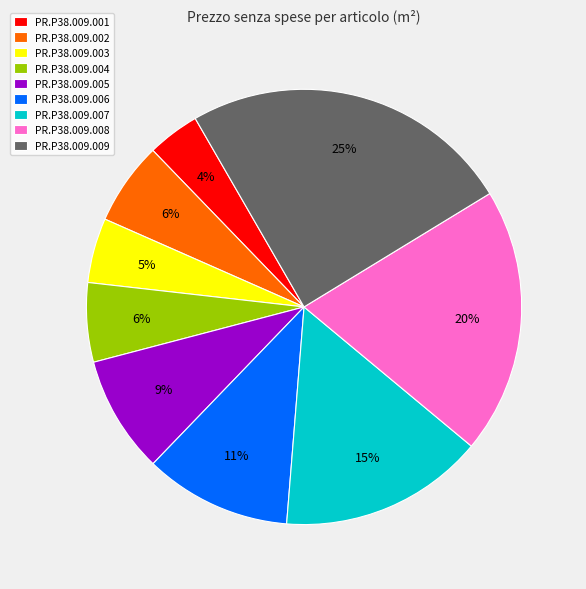

Which has a higher value, PR.P38.009.001 or PR.P38.009.002?

PR.P38.009.002